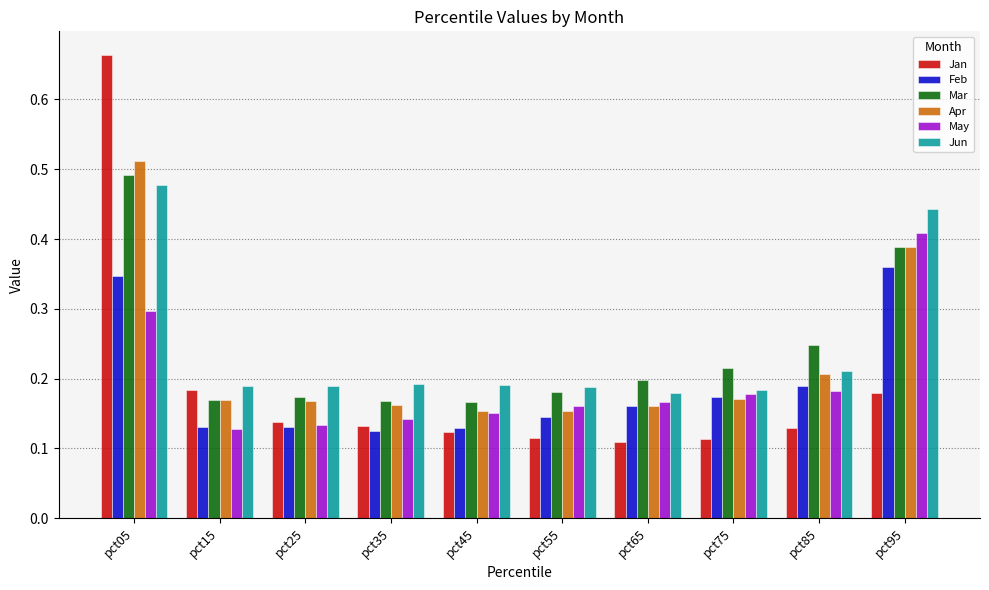

Is it true that Apr equals 0.1 at pct25?

False